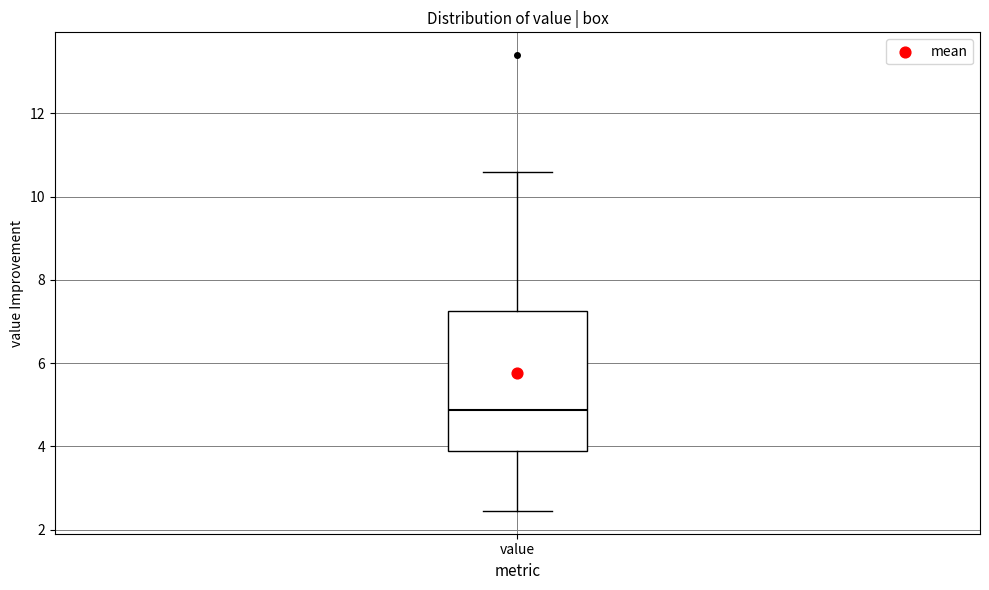

Transcribe this box plot: give where the median line is, the range the box spans, and where the two whiskers end, as read against the y-axis. The values are not printed on the chart, so give them approximately, as read against the axis.

median 4.8, box 3.8 to 7.2, whiskers 2.4 to 10.6